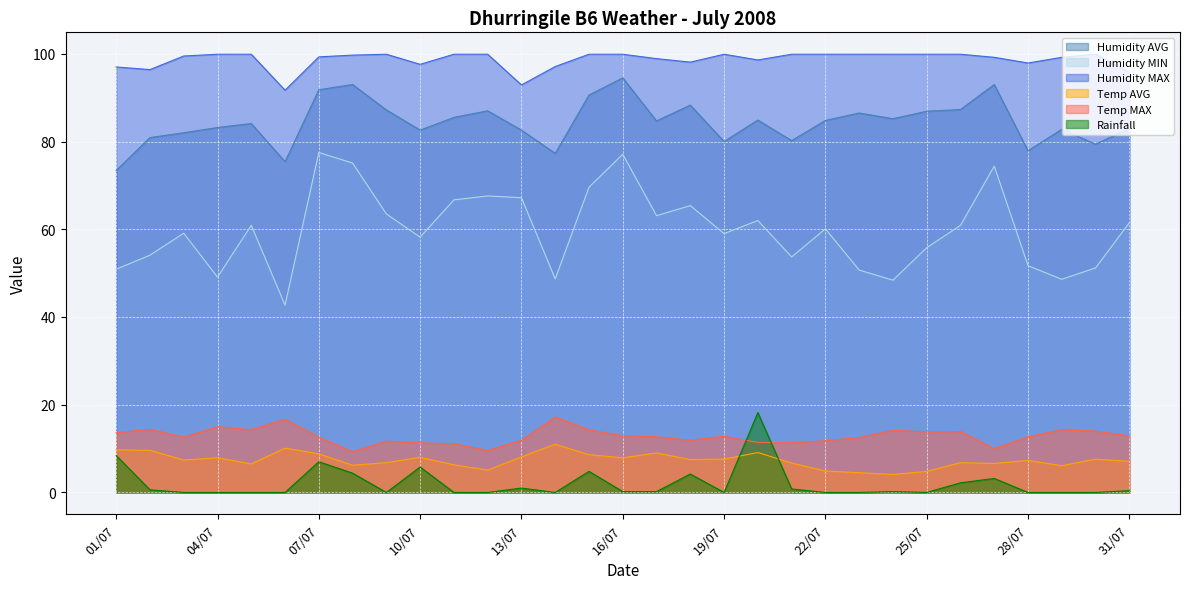

Where is the first local maximum for Temp MAX?

02/07